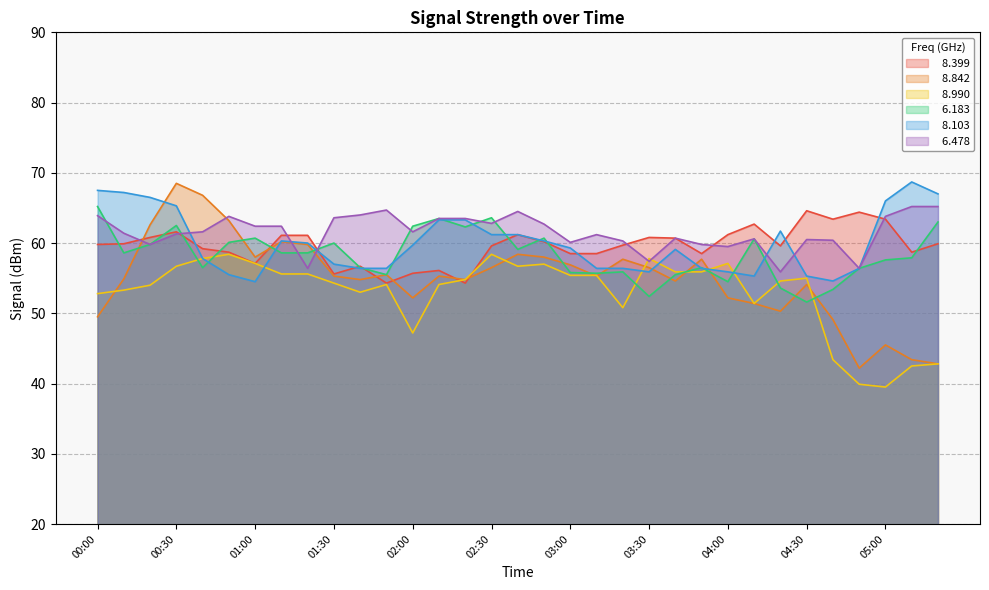

Rank the categories by   8.842 value from lowest to highest.

04:50, 05:20, 05:10, 05:00, 04:40, 00:00, 04:20, 04:10, 02:00, 04:00, 04:30, 03:40, 01:40, 02:20, 00:10, 01:30, 02:10, 03:10, 01:50, 02:30, 03:30, 03:00, 03:20, 03:50, 01:00, 02:50, 02:40, 01:20, 01:10, 00:20, 00:50, 00:40, 00:30